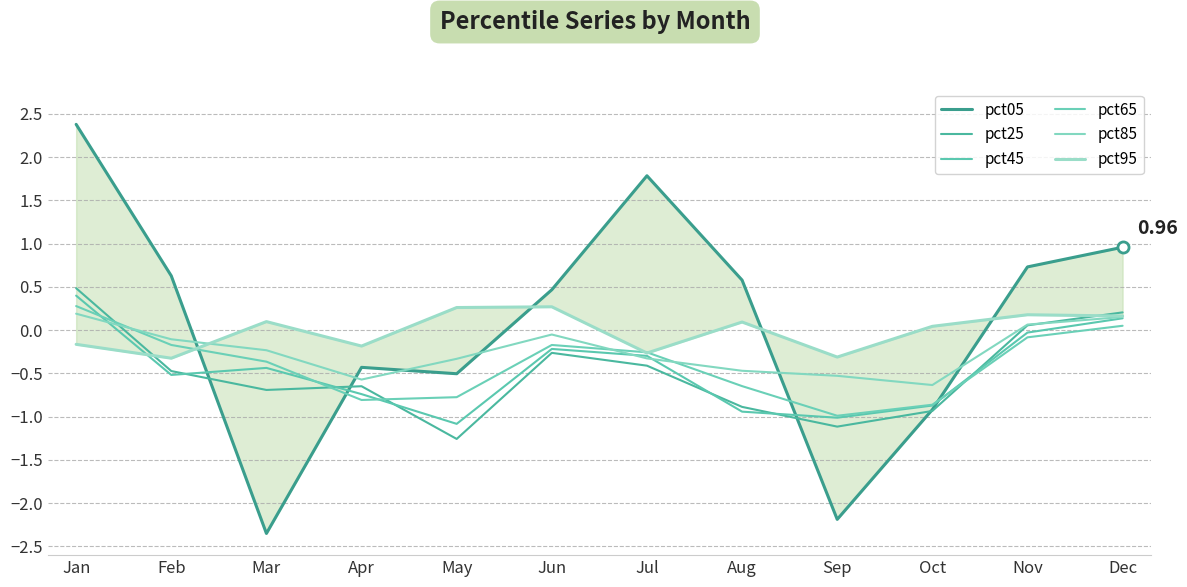

True or false: pct85 has more than 1 interior local peaks.

False